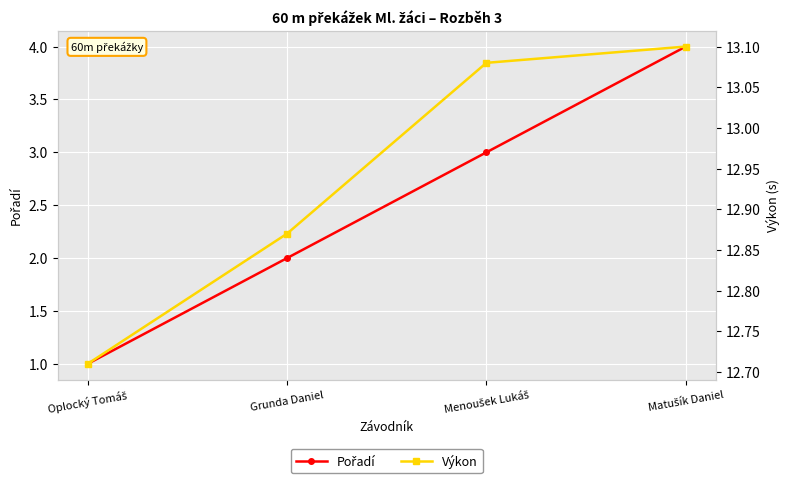

What is the value of the Pořadí point at the 3rd from the left?

3.0